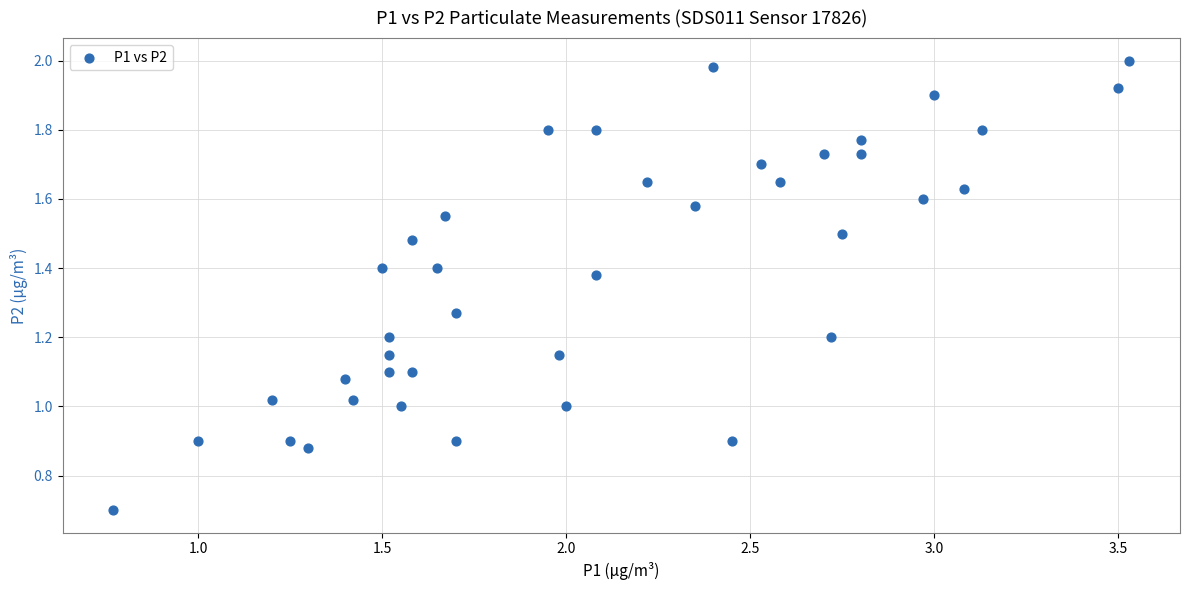

What is the range of X values (max minus min)?

2.8